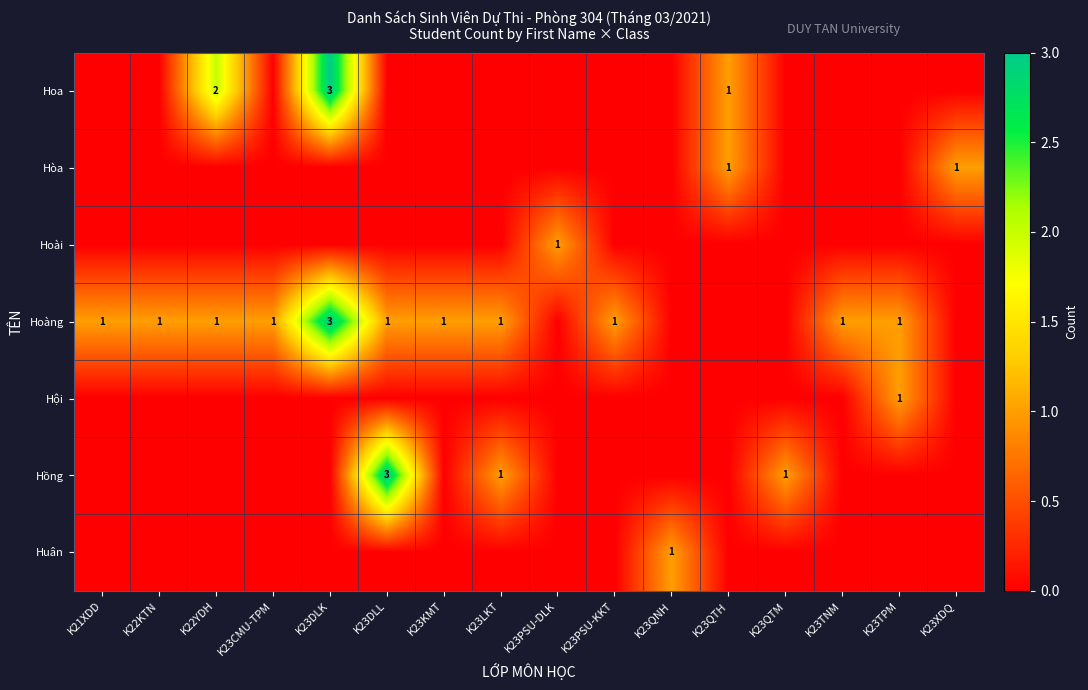

Which label corresponds to the largest value in the chart?

K23DLK